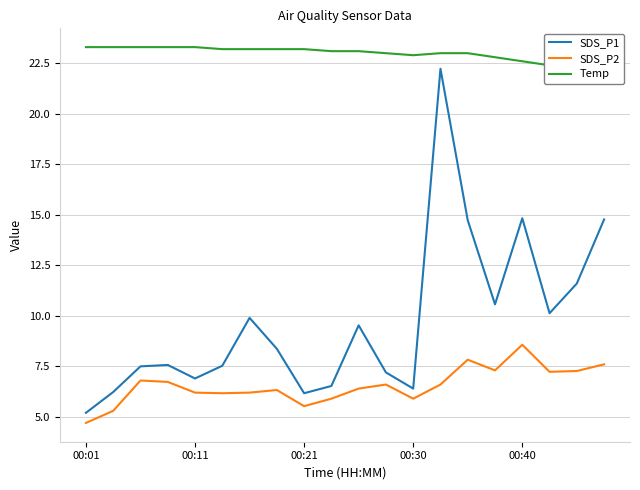

True or false: Temp and SDS_P1 cross at least once.

False